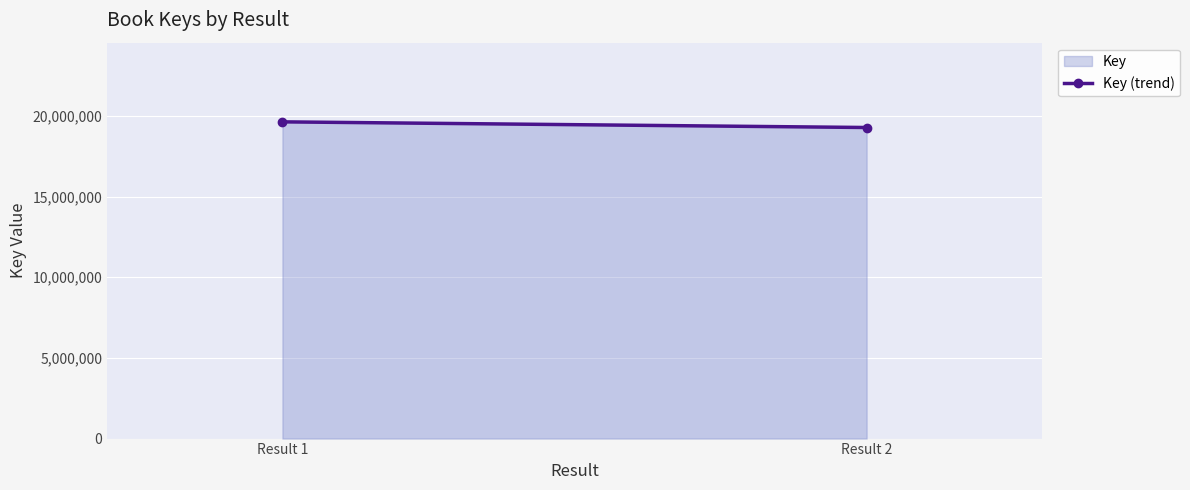

Where is the data nearest to the value 19451014?

Result 1